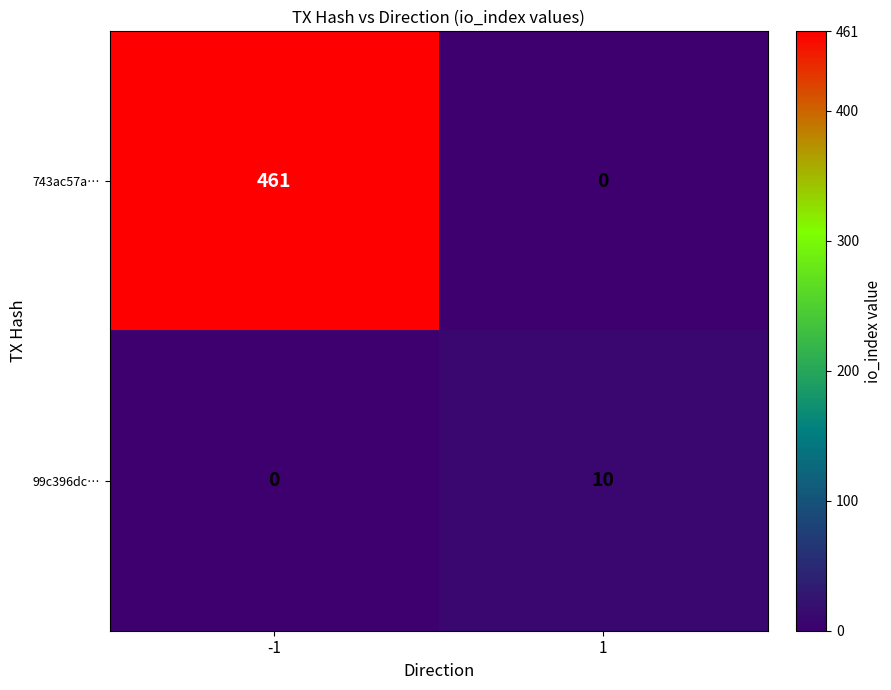

The 99c396dc… series shows 0 at -1. True or false?

True